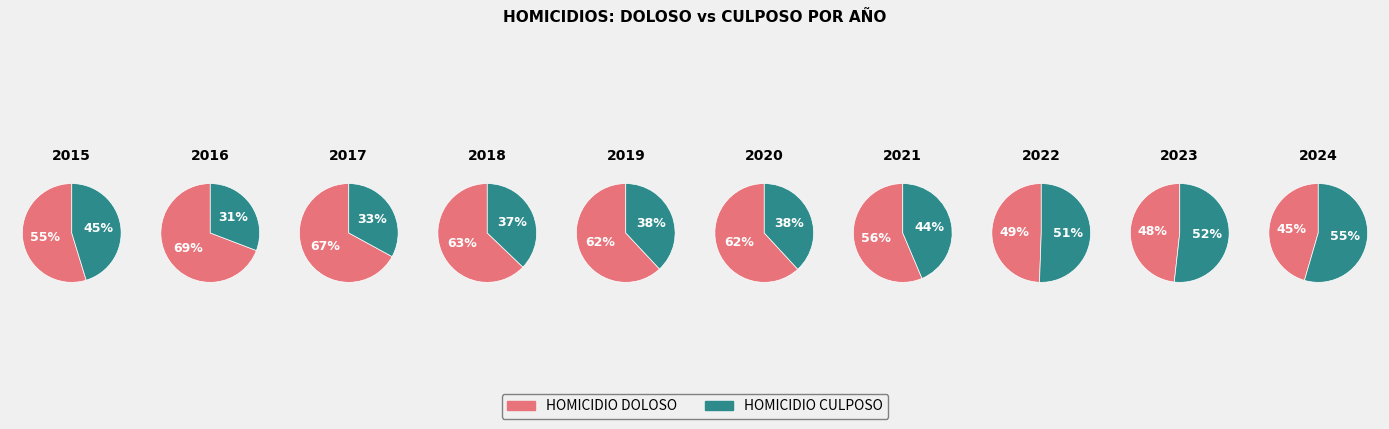

What percentage do AÑO 2019 and AÑO 2022 together represent?

21.9%